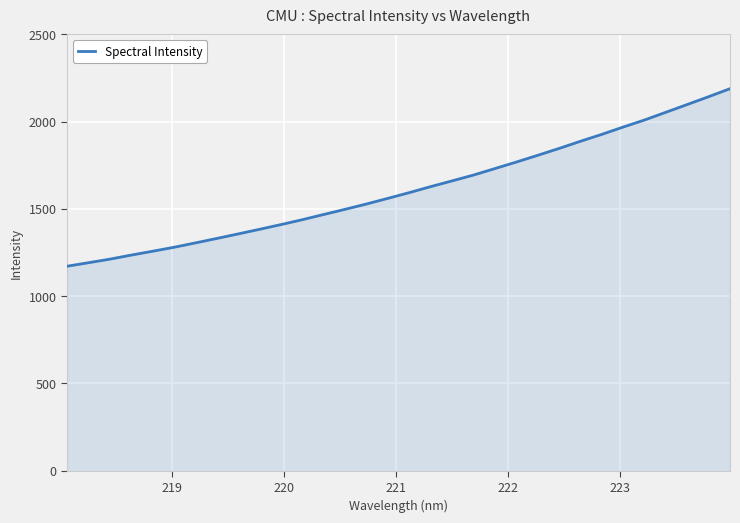

What is the greatest value displayed?

2188.9